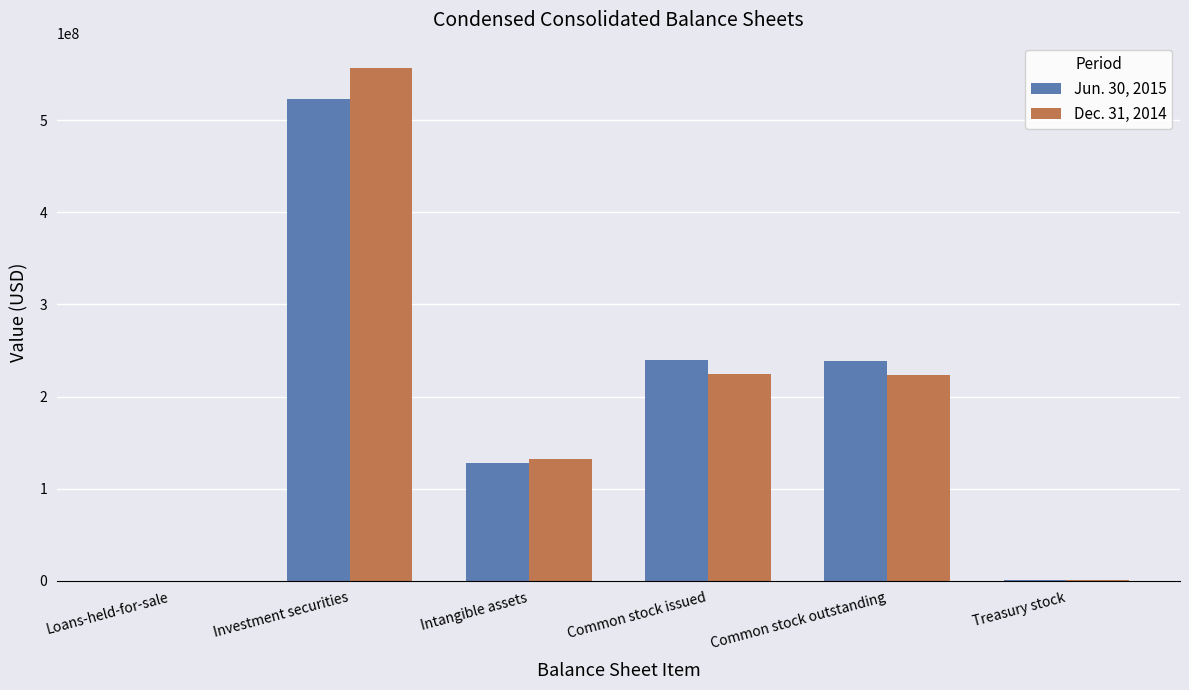

What is the average value of the Dec. 31, 2014 series?

189741954